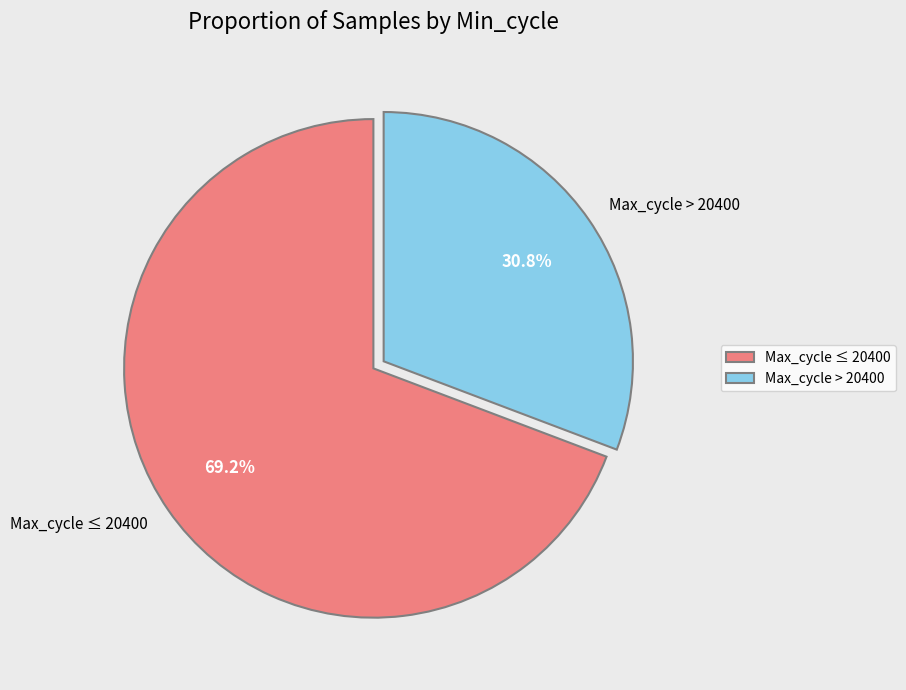

Is the sum of Max_cycle > 20400 and Max_cycle ≤ 20400 greater than half?

Yes